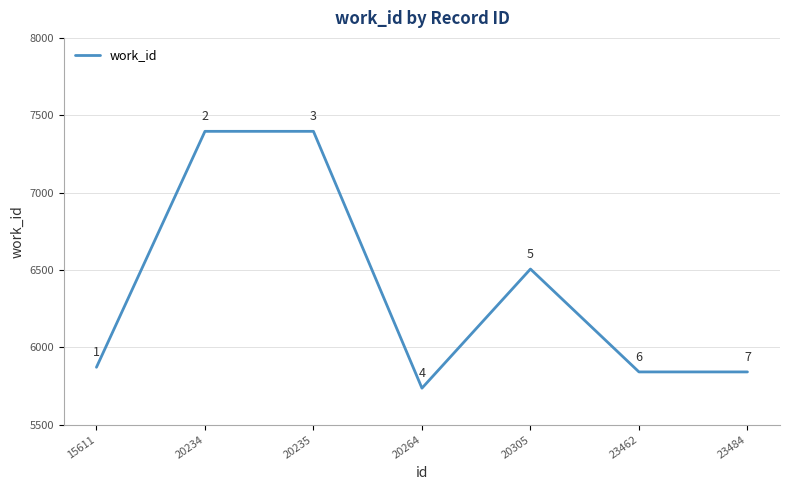

True or false: the data shows 5841 at 23462.

True